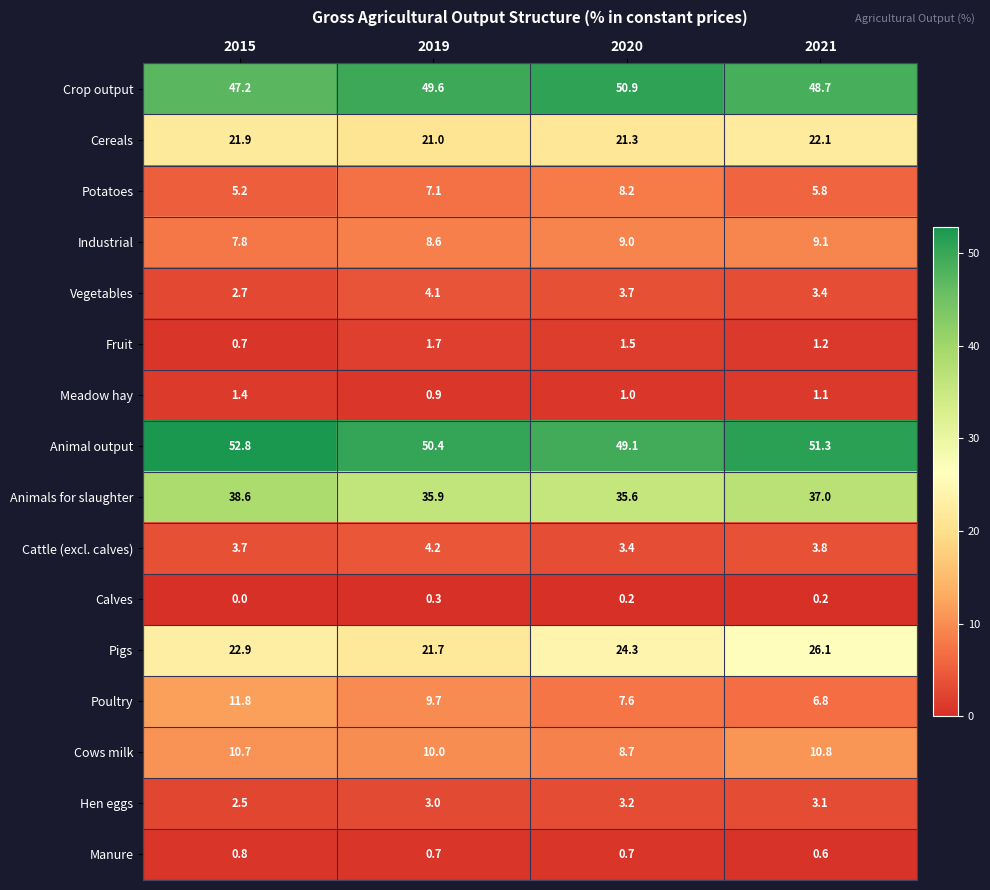

The value of Animal output at 2021 is 79.4. True or false?

False